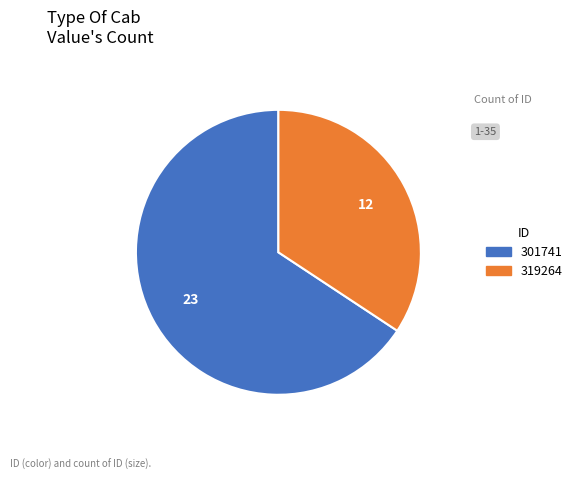

Is the sum of 301741 and 319264 greater than half?

Yes